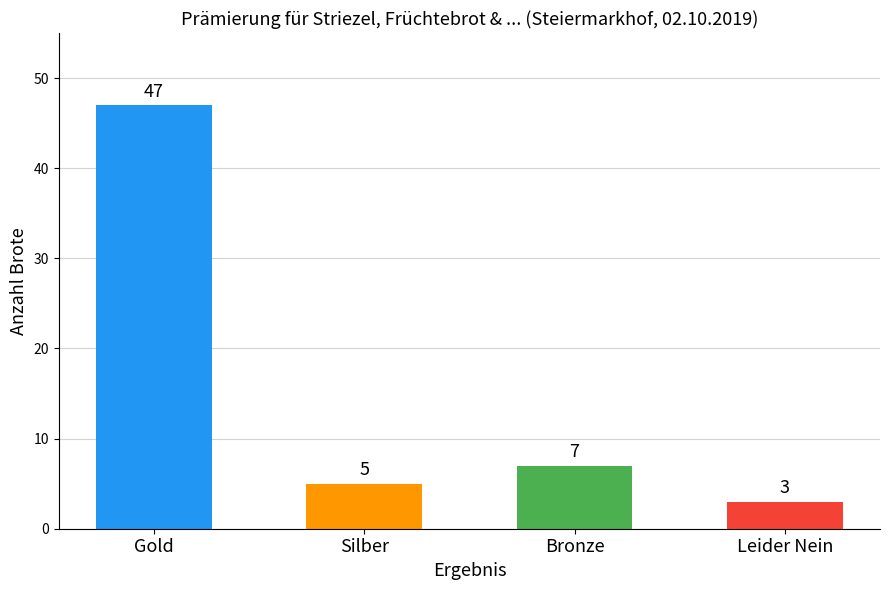

Reading right to left, extract all data points from this chart.

Leider Nein=3	Bronze=7	Silber=5	Gold=47